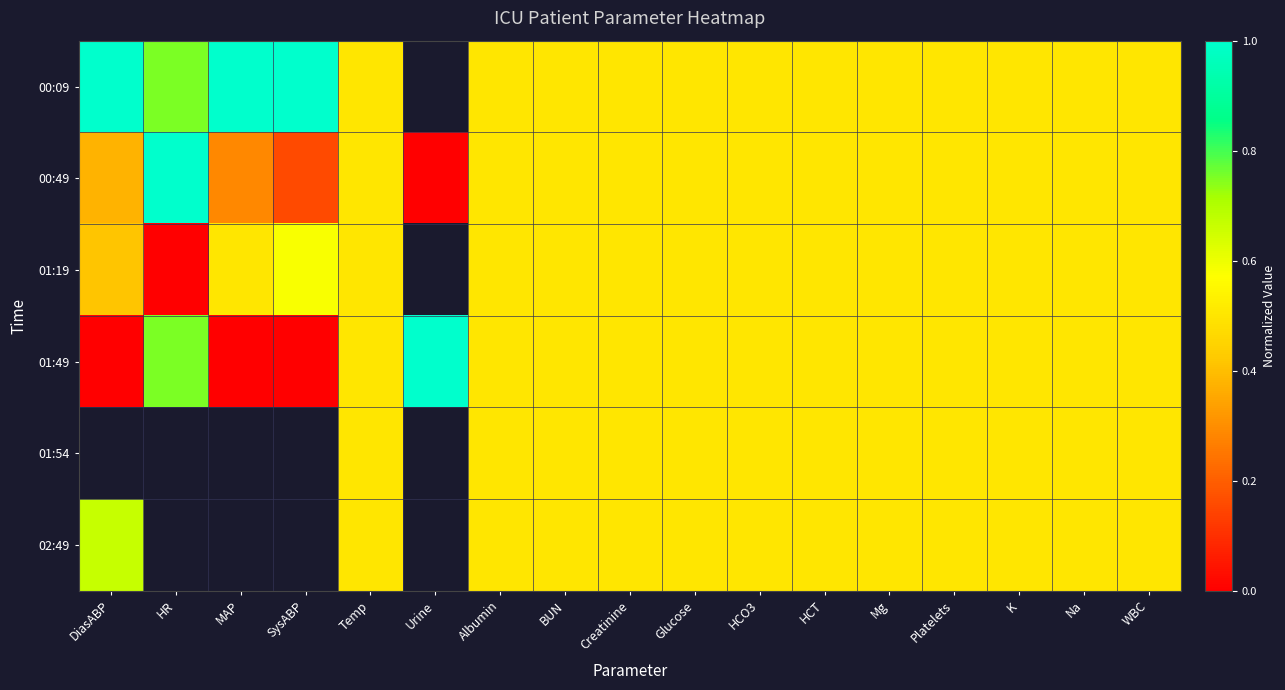

The 01:19 series shows 0.6 at SysABP. True or false?

True